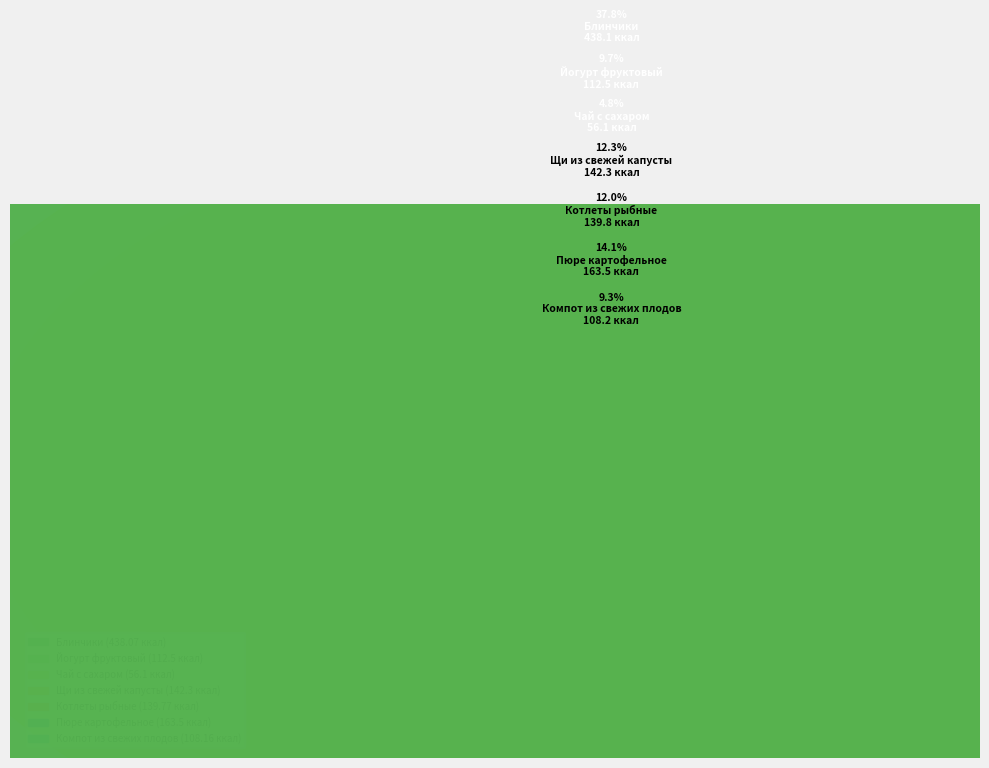

True or false: Компот из свежих плодов accounts for 20% of the total.

False